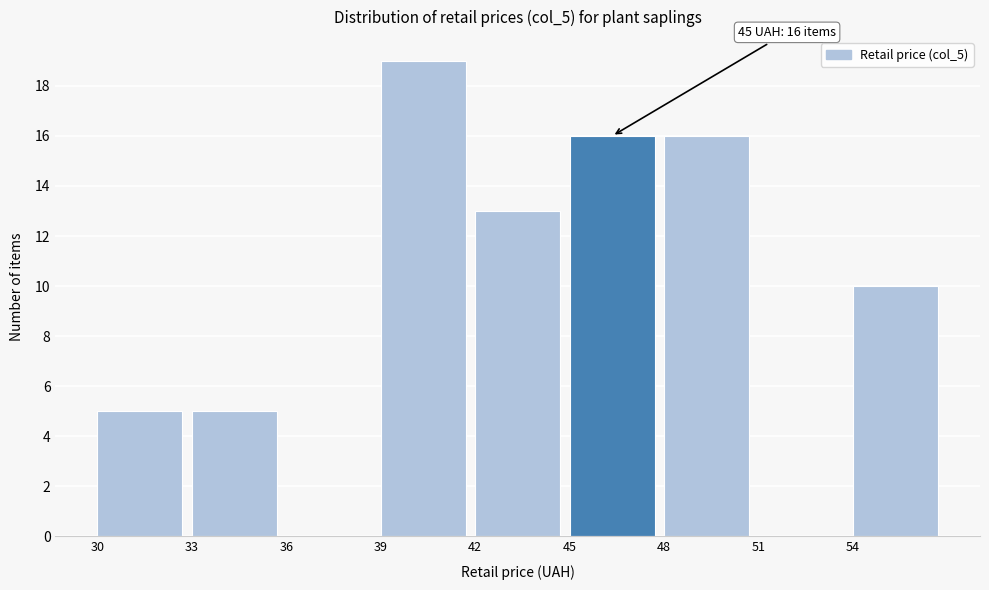

Which range on the x-axis has the tallest bar?

39 to 42